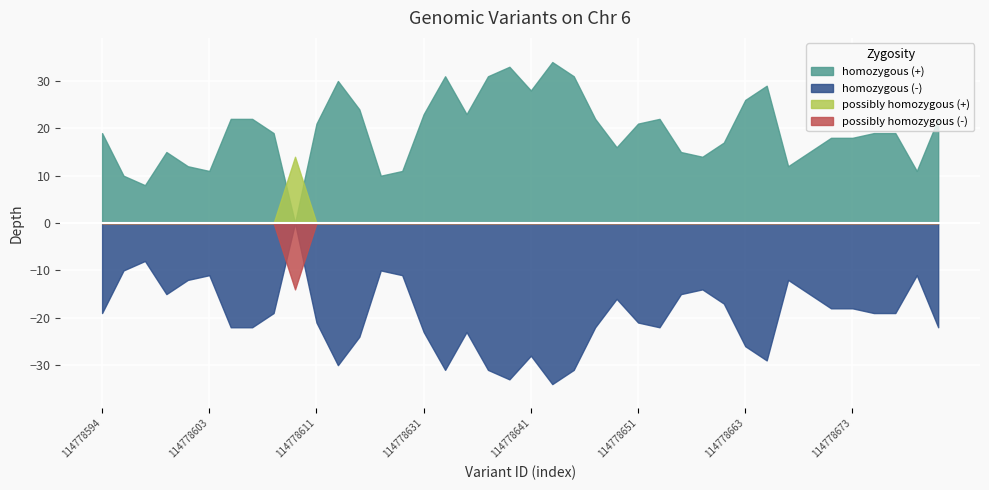

At which label does depth first exceed 19?

114778605